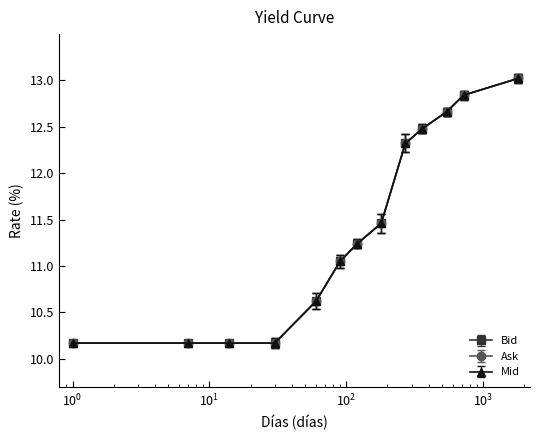

Does the chart have visible grid lines?

No